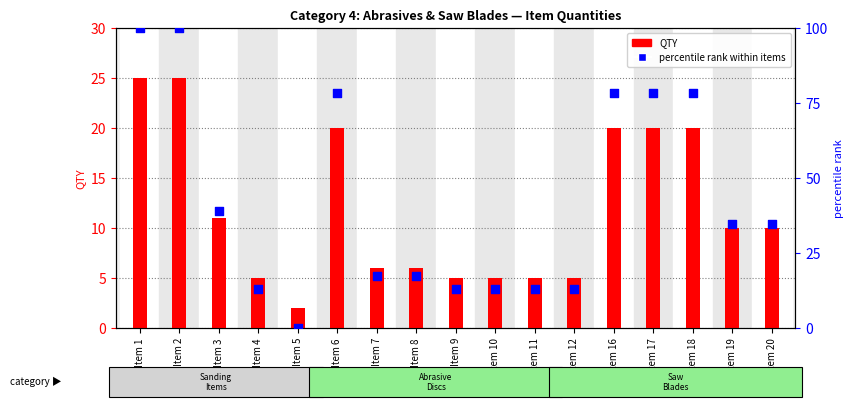

At how many categories does at least one series exceed 83?

2